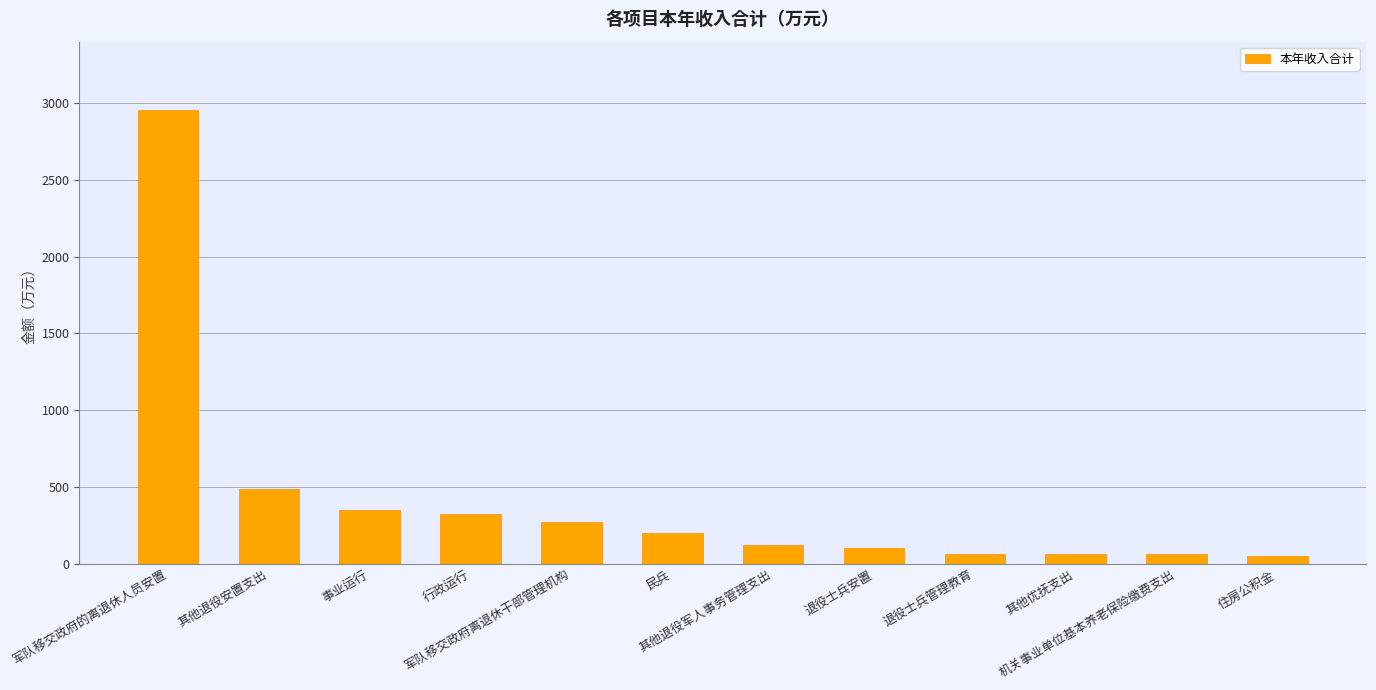

What is the value of the 5th bar from the left?

274.2